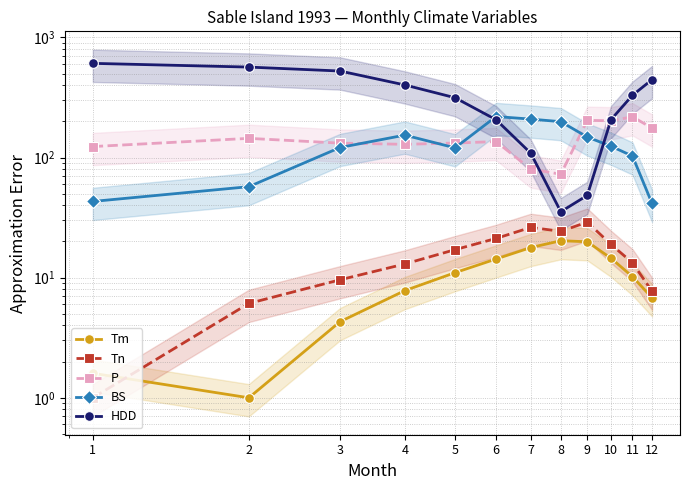

What is the value of the BS point at the 10th from the left?

124.2